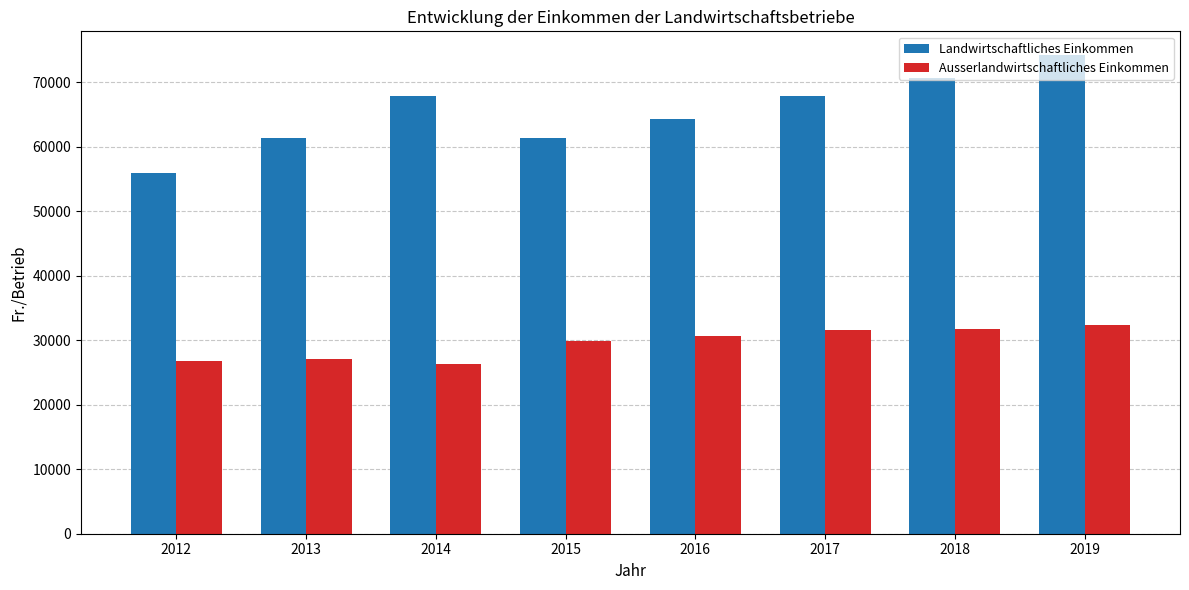

Is it true that Ausserlandwirtschaftliches Einkommen equals 31790.0 at 2018?

True